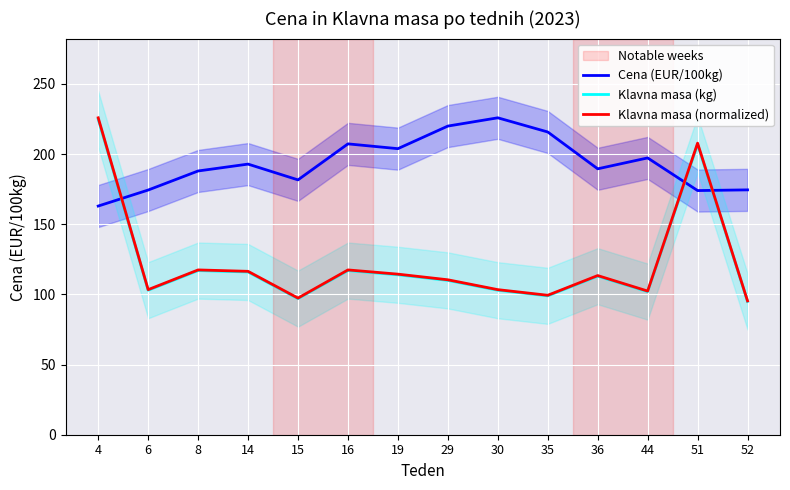

How many interior local peaks does the Klavna masa (kg) series have?

4